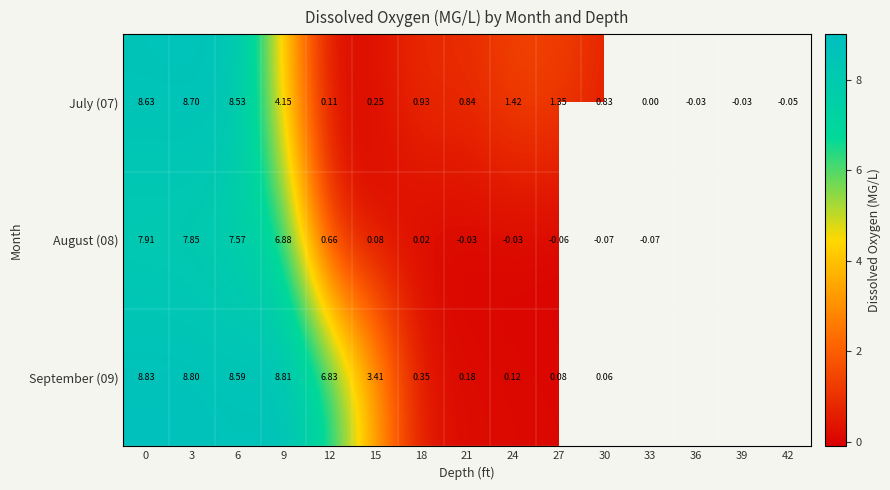

What is the smallest value displayed?

-0.1